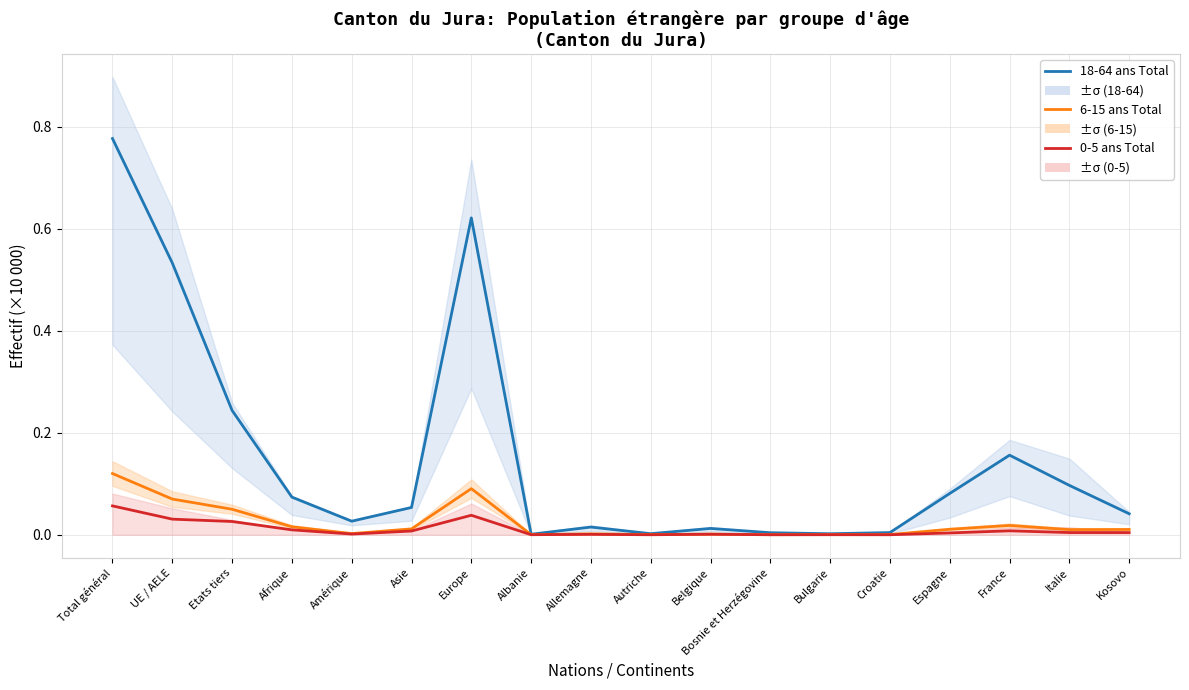

Is it true that 0-5 ans Total equals 0.0 at France?

True